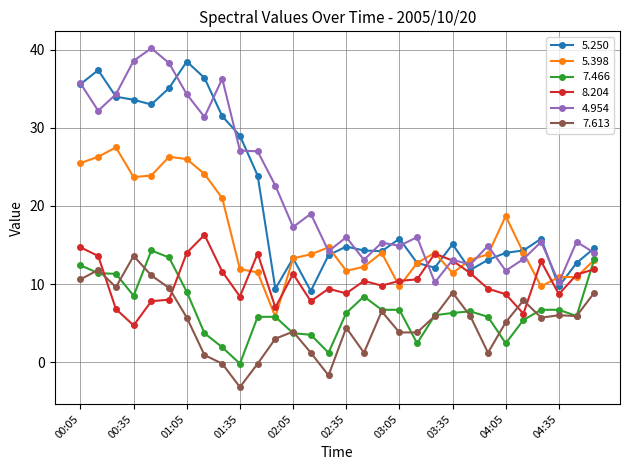

What is the average value of the 7.613 series?

5.2